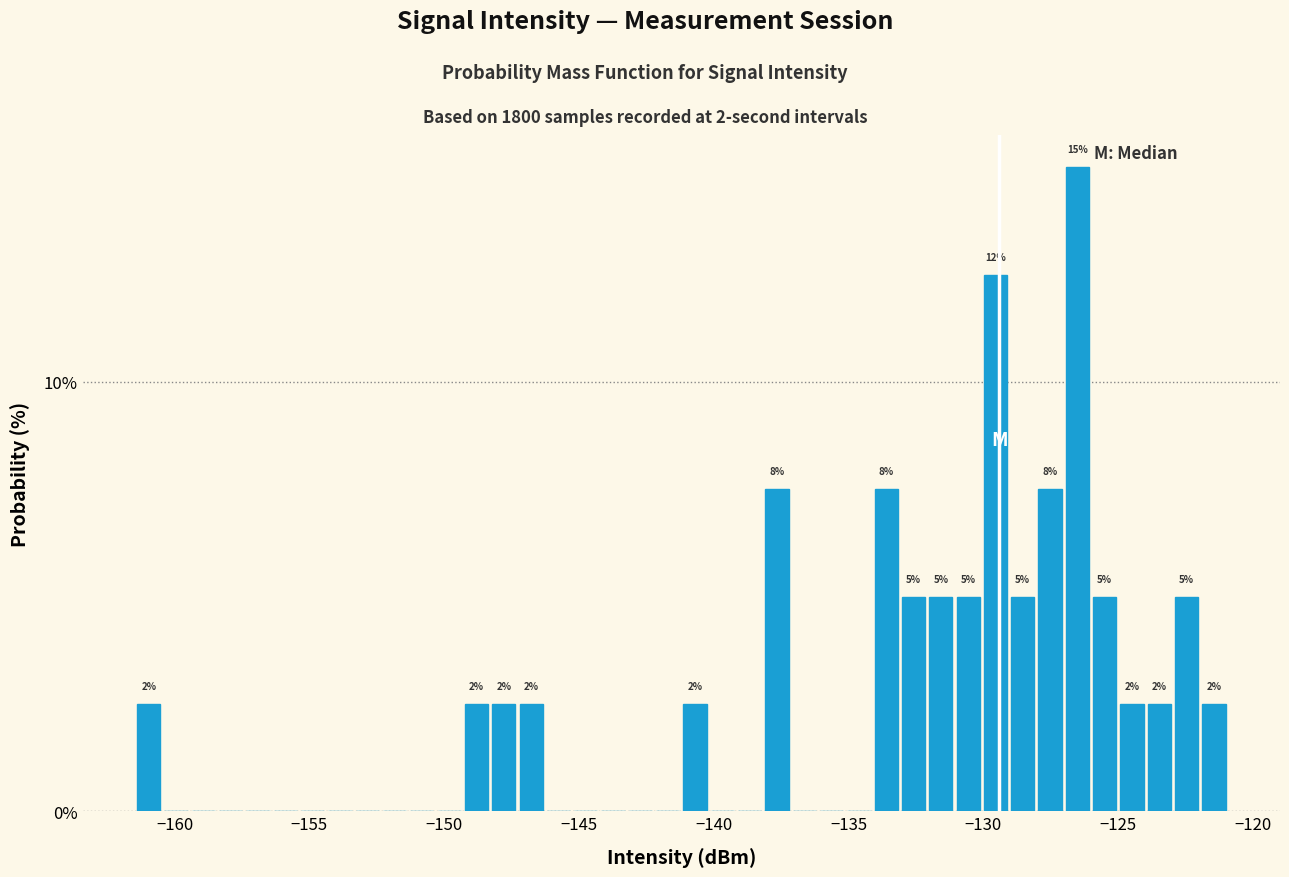

Read against the x-axis, roughly where is the centre of the tallest bar?

-126.5